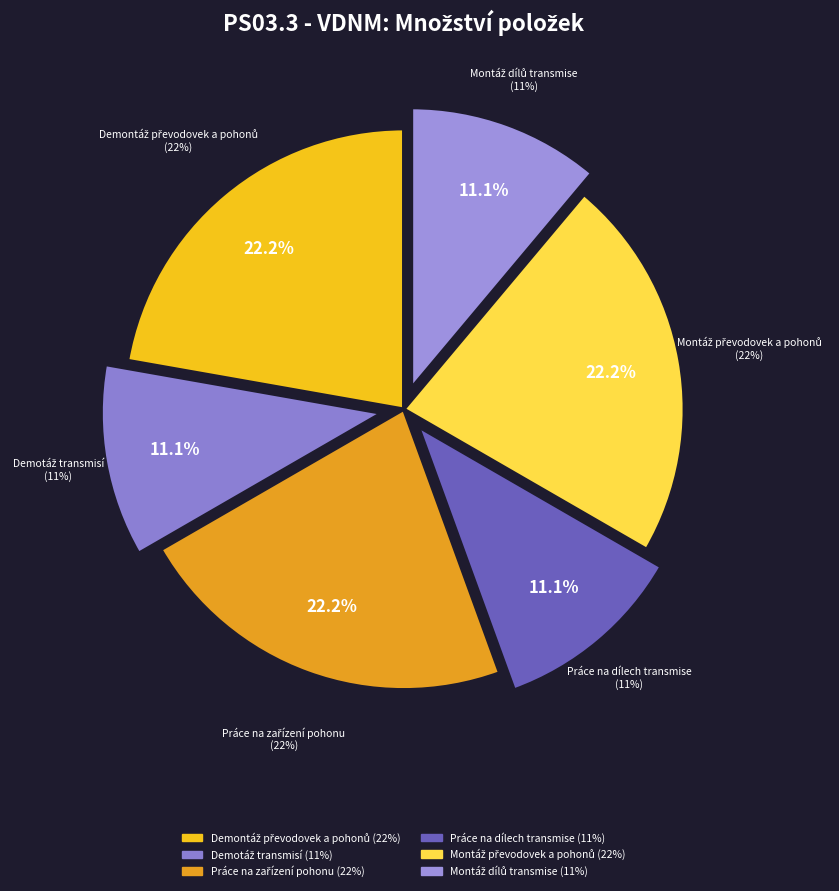

The Montáž převodovek a pohonů slice represents 22% of the pie. True or false?

True